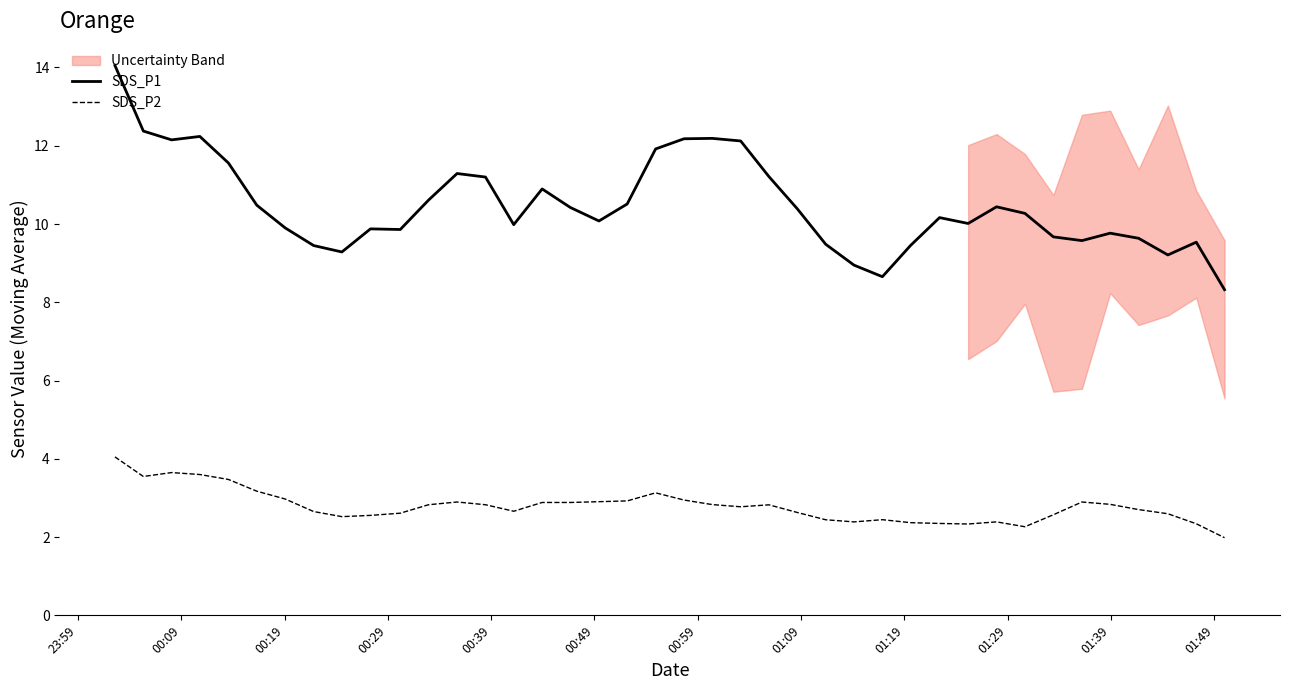

Which series changed the most between 13 and 15?

SDS_P1